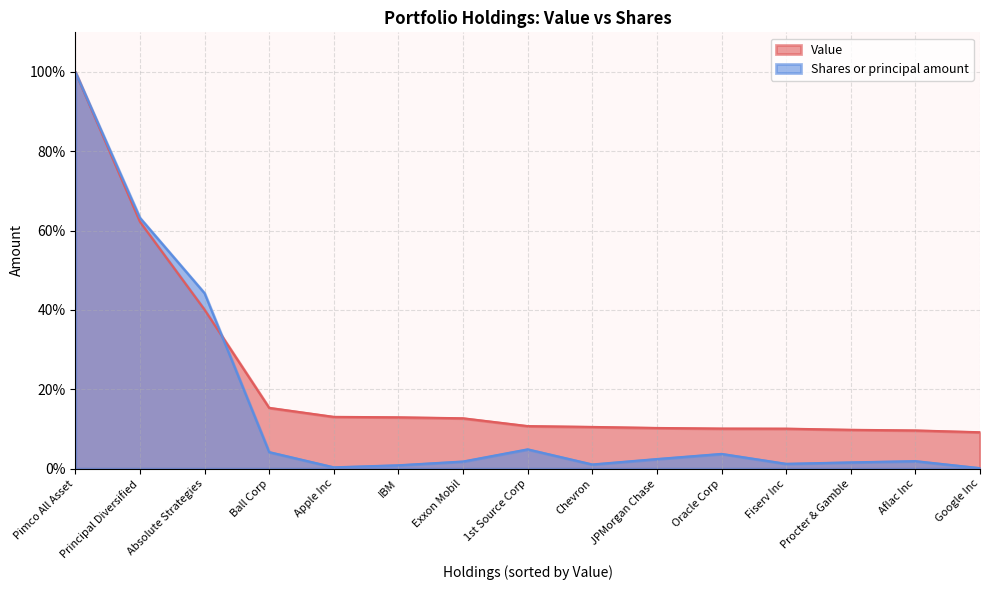

What is the average value of the Value series?

0.2